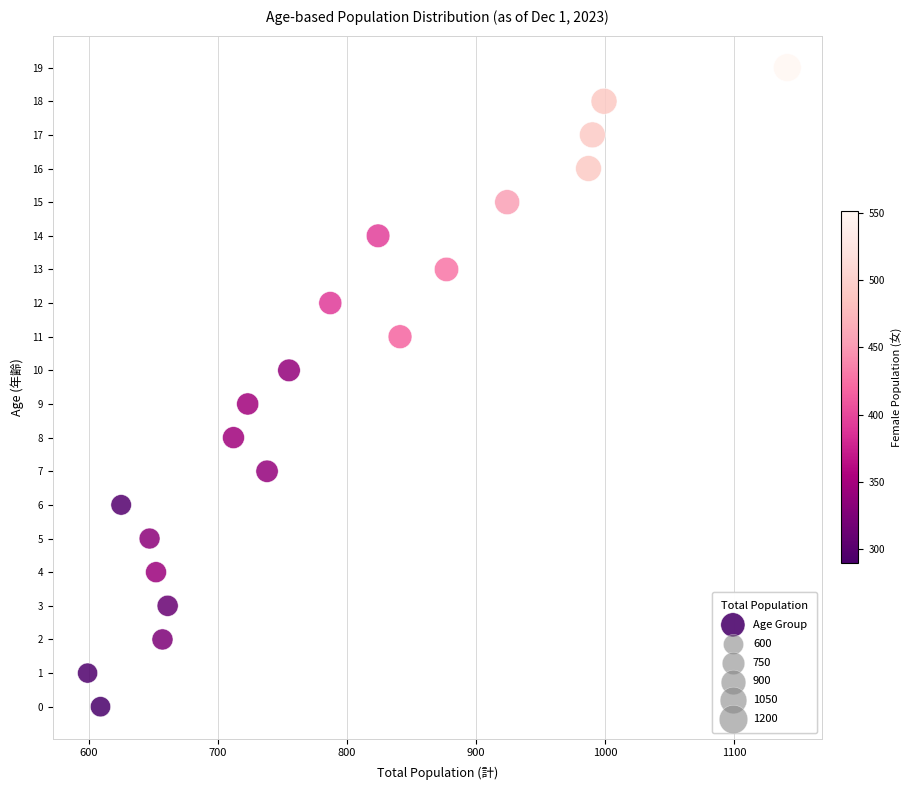

What is the range of Y values (max minus min)?

19